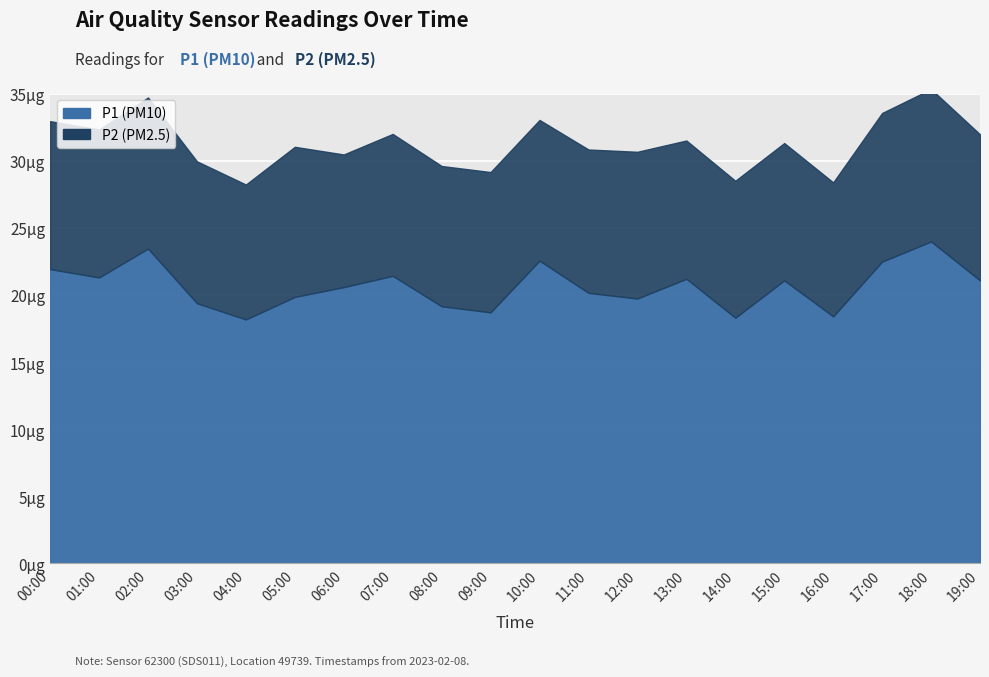

What is the maximum value shown in the chart?

24.0